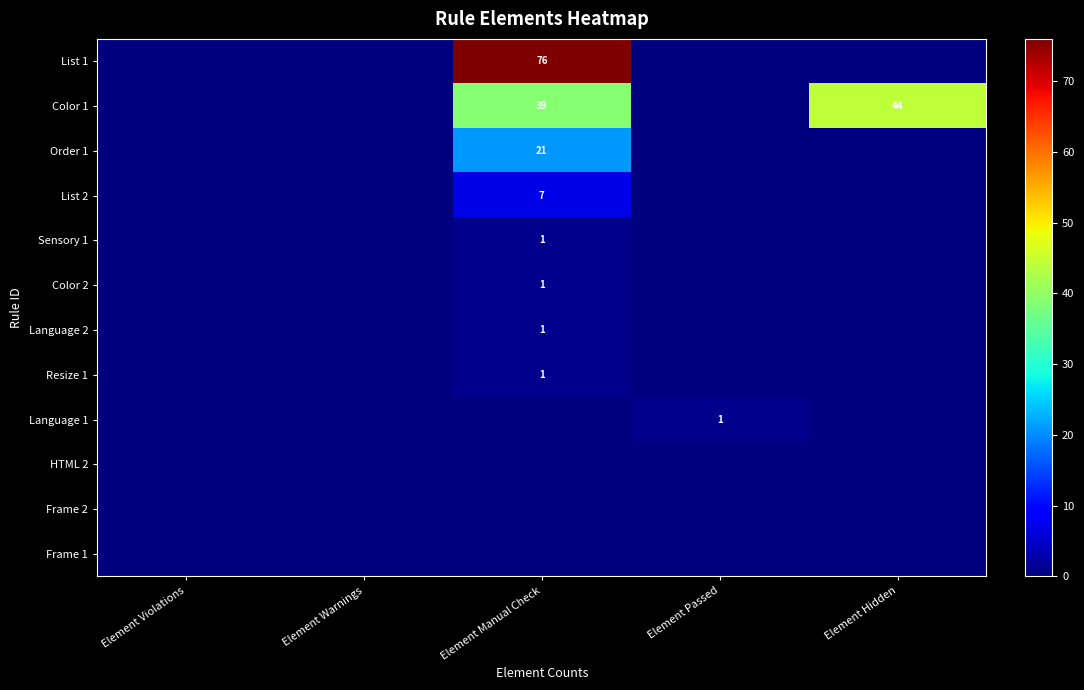

The value of Resize 1 at Element Manual Check is 0. True or false?

False